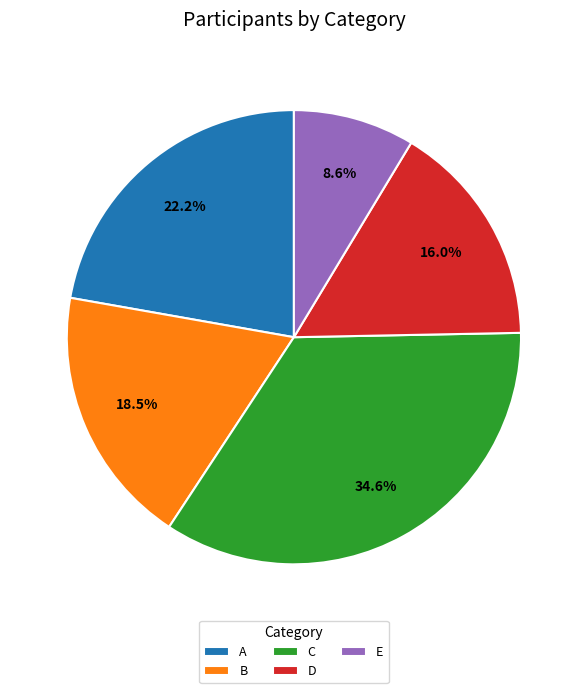

Which slice is the largest?

C